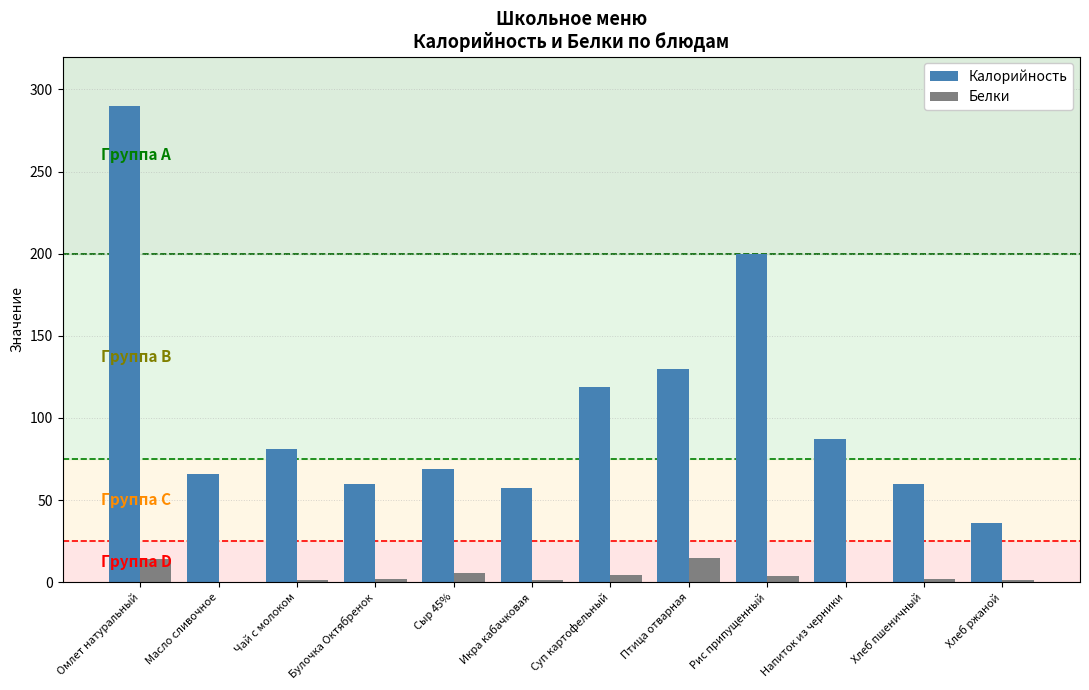

At which category is the sum across all series the highest?

Омлет натуральный